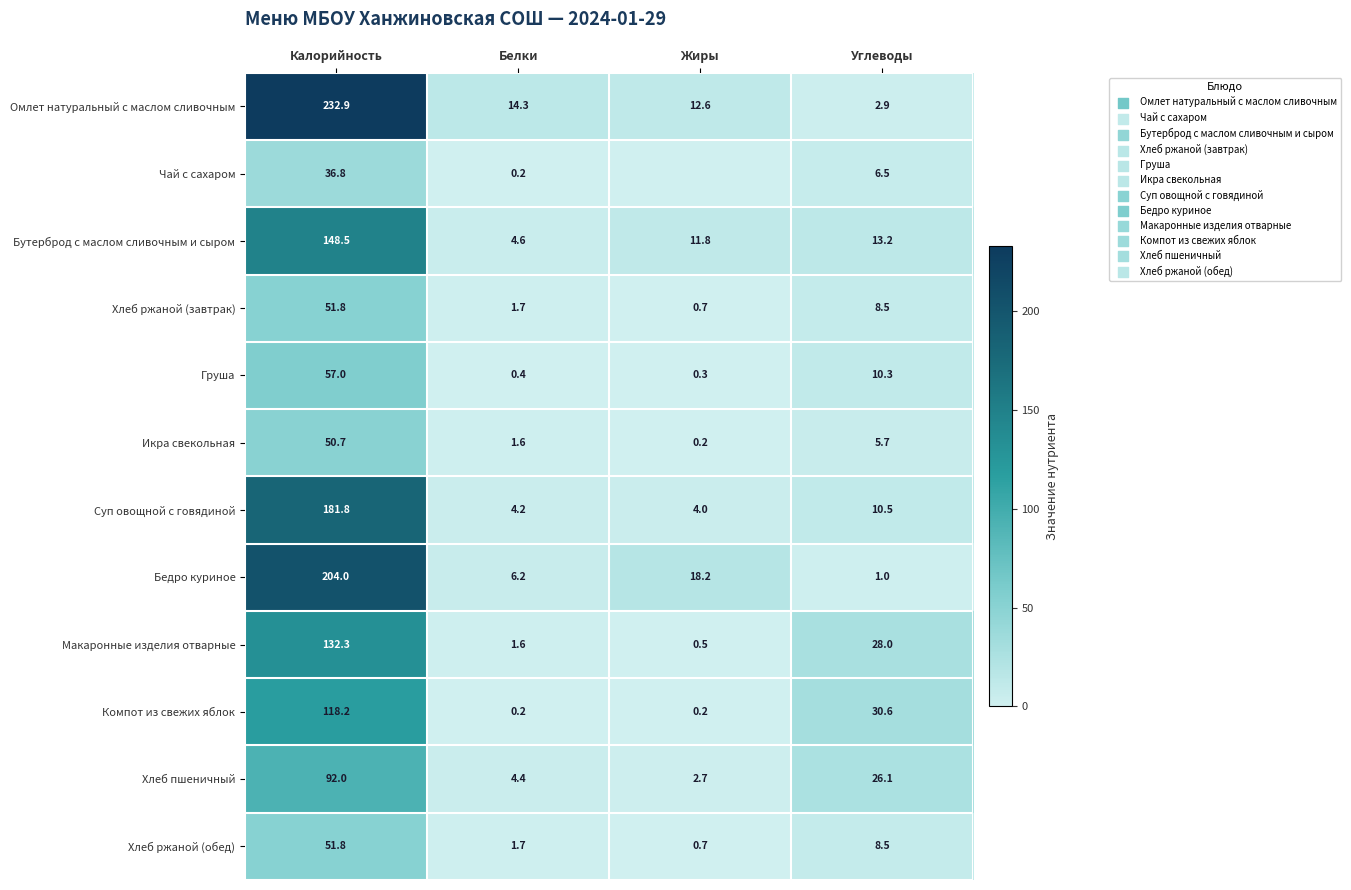

Is the value of Чай с сахаром at Белки greater than the value of Макаронные изделия отварные at Белки?

No